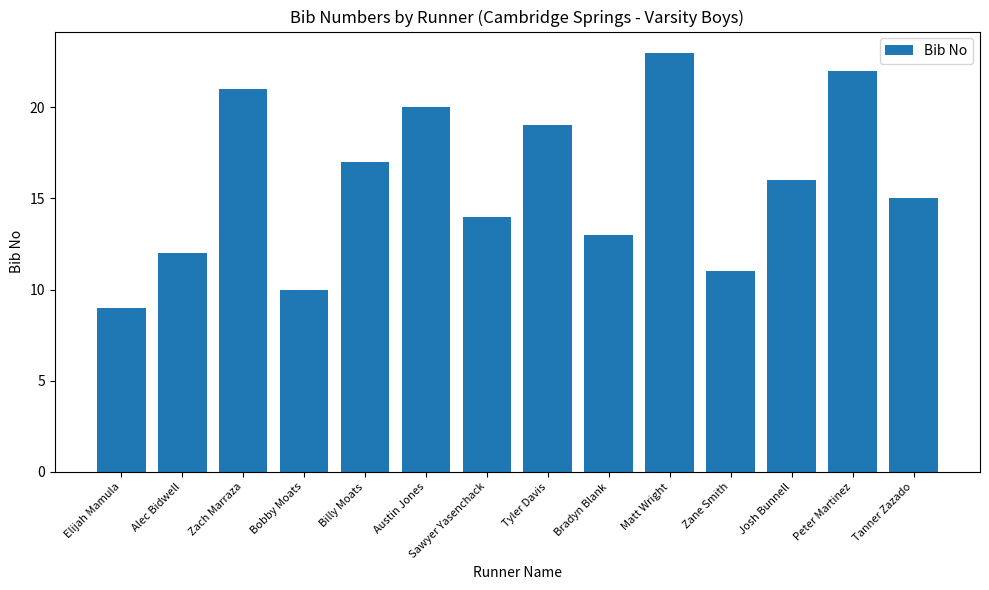

Approximately how many times larger is the value at Austin Jones compared to Tyler Davis?

1.1